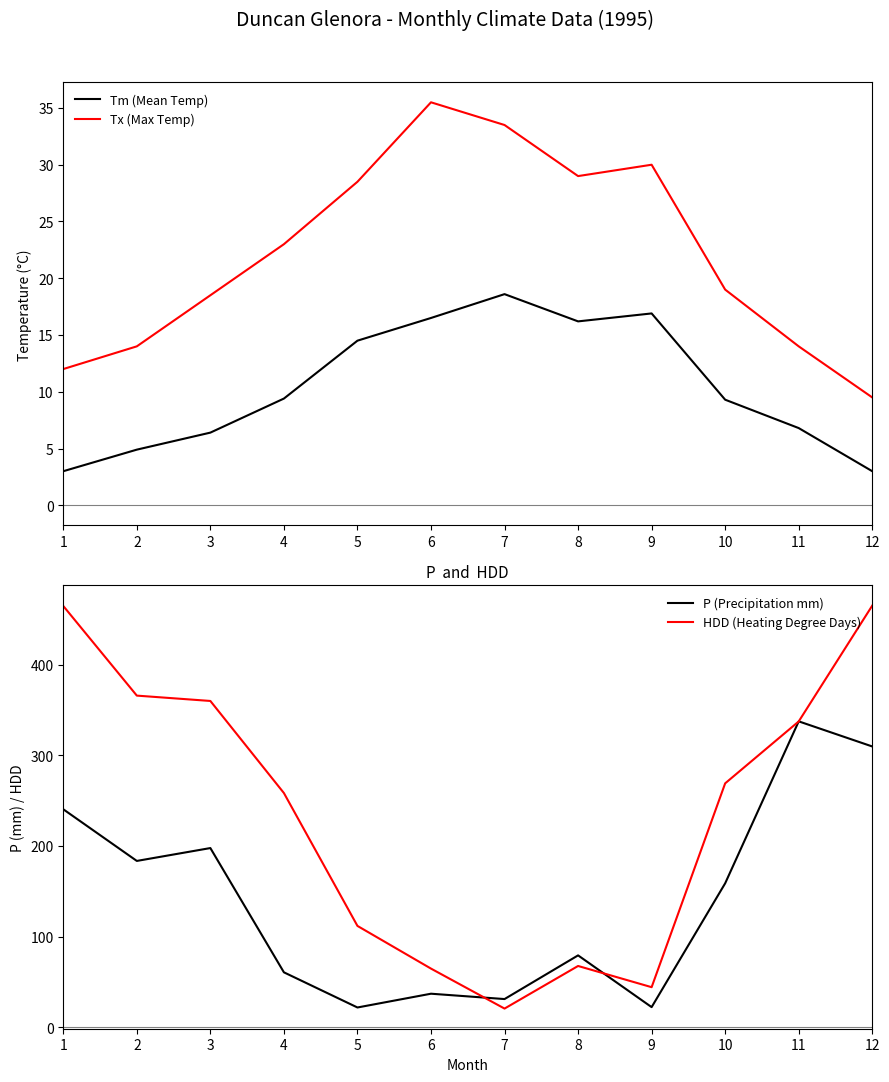

What is the approximate value of P (Precipitation mm) at 3?

197.7